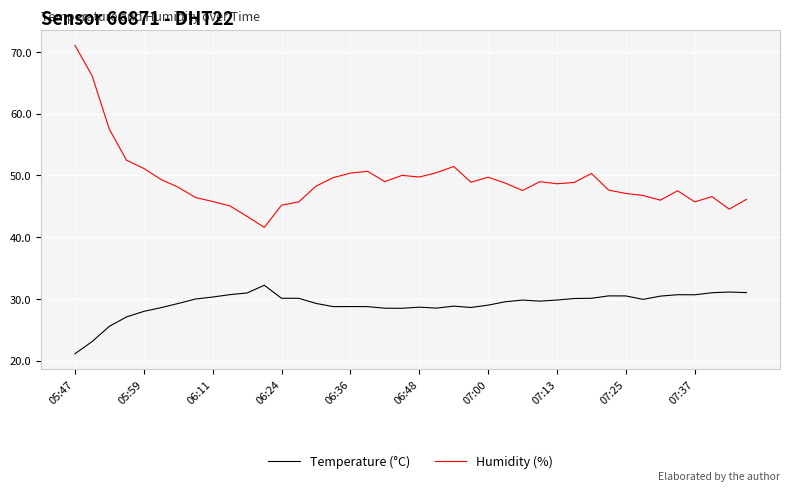

List the series in order of their peak value, highest first.

Humidity (%), Temperature (°C)